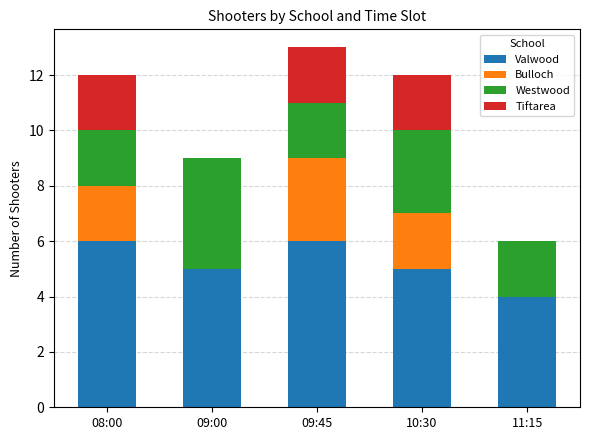

How many series are shown in this chart?

4